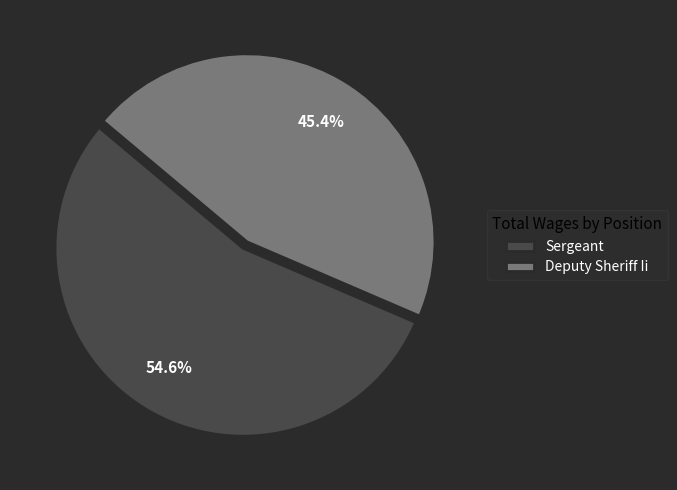

What is the total percentage of Deputy Sheriff Ii and Sergeant?

100.0%